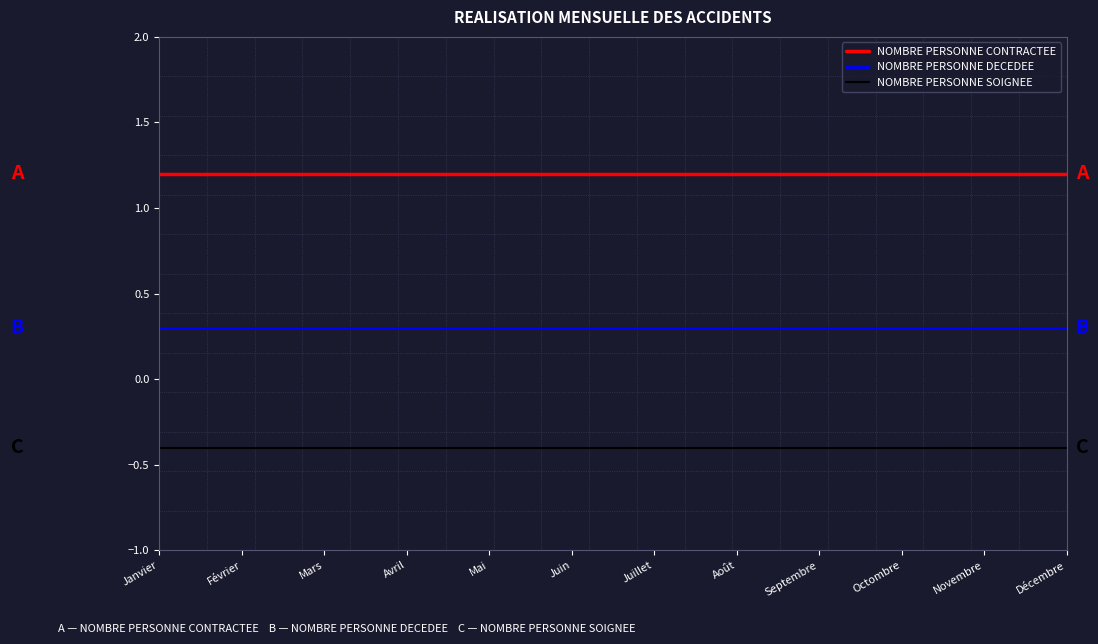

Is the value of NOMBRE PERSONNE DECEDEE at Juin greater than the value of NOMBRE PERSONNE CONTRACTEE at Août?

No